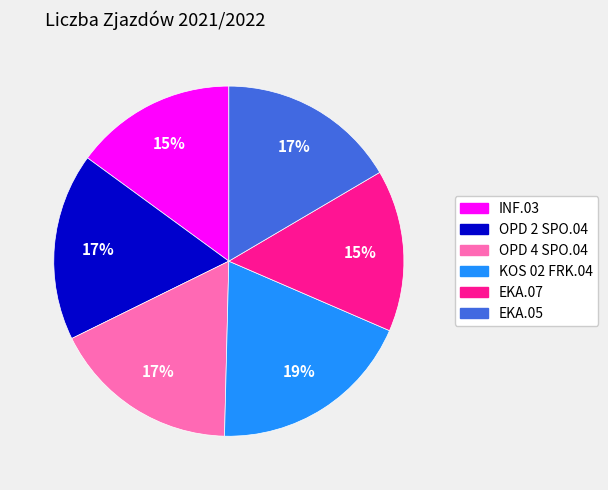

How many slices are in this pie chart?

6